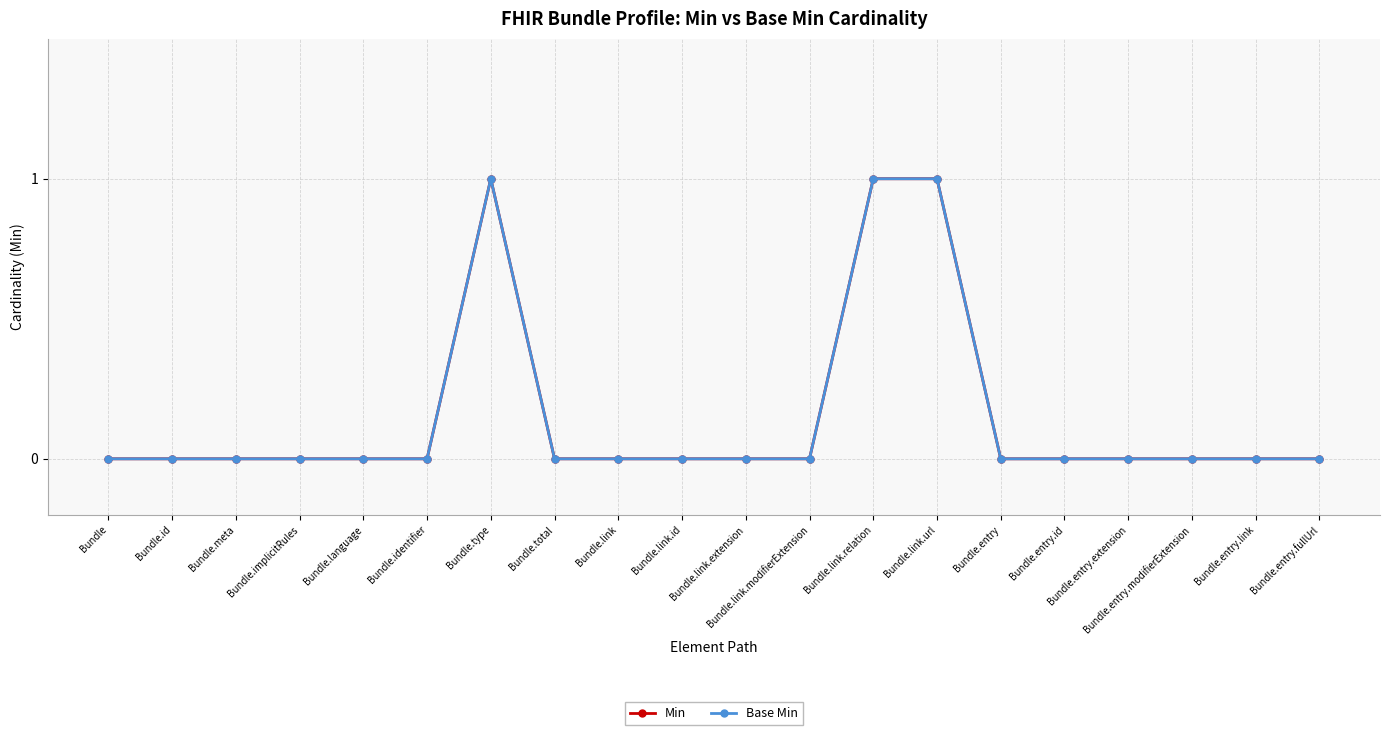

The value of Base Min at Bundle.identifier is 0. True or false?

True